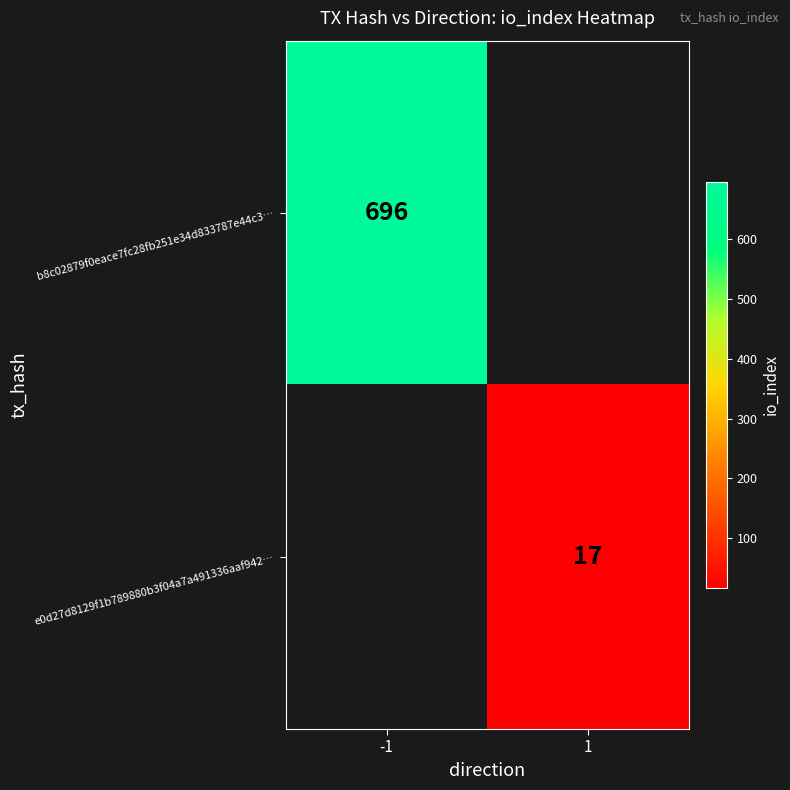

What is the smallest value displayed?

17.0